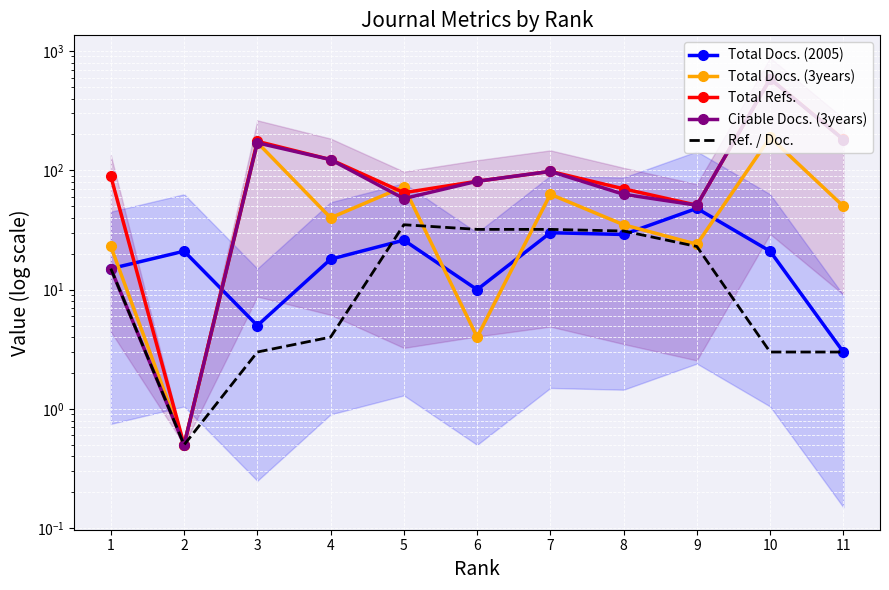

Reading left to right, list all the values displayed in this chart.

Total Docs. (2005): 15.0	21.0	5.0	18.0	26.0	10.0	30.0	29.0	48.0	21.0	3.0
Total Docs. (3years): 23.0	0.5	171.0	40.0	73.0	4.0	63.0	35.0	24.0	189.0	50.0
Total Refs.: 89.0	0.5	175.0	123.0	65.0	81.0	98.0	70.0	51.0	585.0	182.0
Citable Docs. (3years): 15.0	0.5	170.0	123.0	58.0	81.0	98.0	63.0	51.0	585.0	181.0
Ref. / Doc.: 15.0	0.5	3.0	4.0	35.0	32.0	32.0	31.0	23.0	3.0	3.0